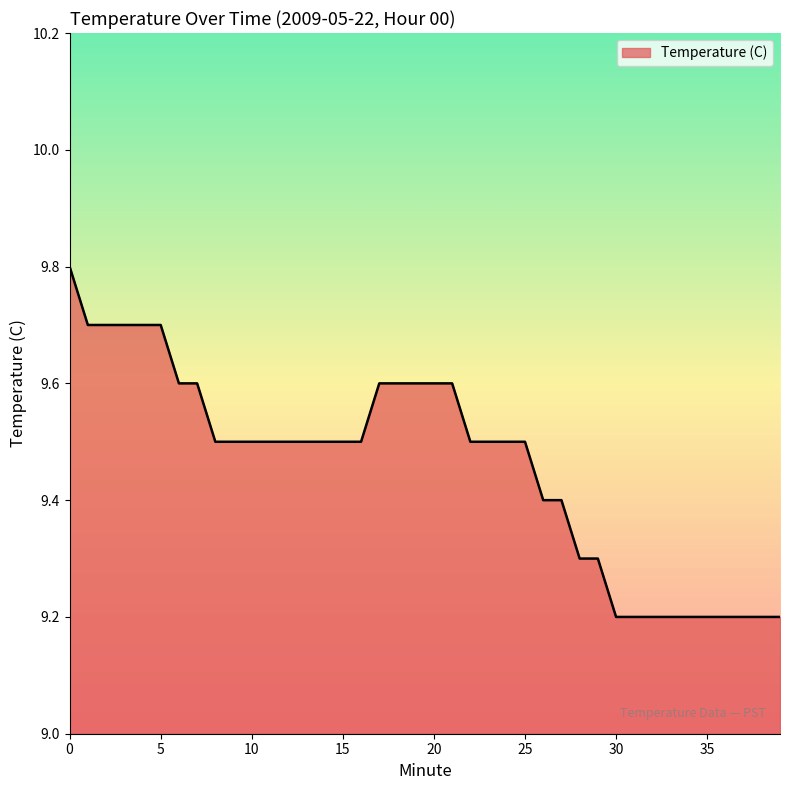

Reading left to right, transcribe all the data shown in this chart.

9.8	9.7	9.7	9.7	9.7	9.7	9.6	9.6	9.5	9.5	9.5	9.5	9.5	9.5	9.5	9.5	9.5	9.6	9.6	9.6	9.6	9.6	9.5	9.5	9.5	9.5	9.4	9.4	9.3	9.3	9.2	9.2	9.2	9.2	9.2	9.2	9.2	9.2	9.2	9.2